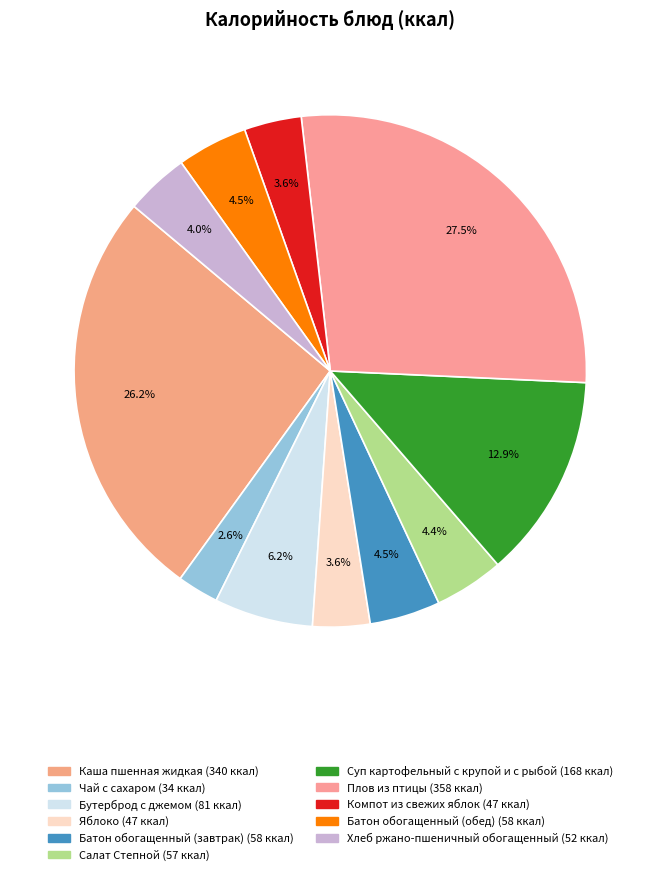

Combined, what portion of the pie is Суп картофельный с крупой и с рыбой and Салат Степной?

17.3%